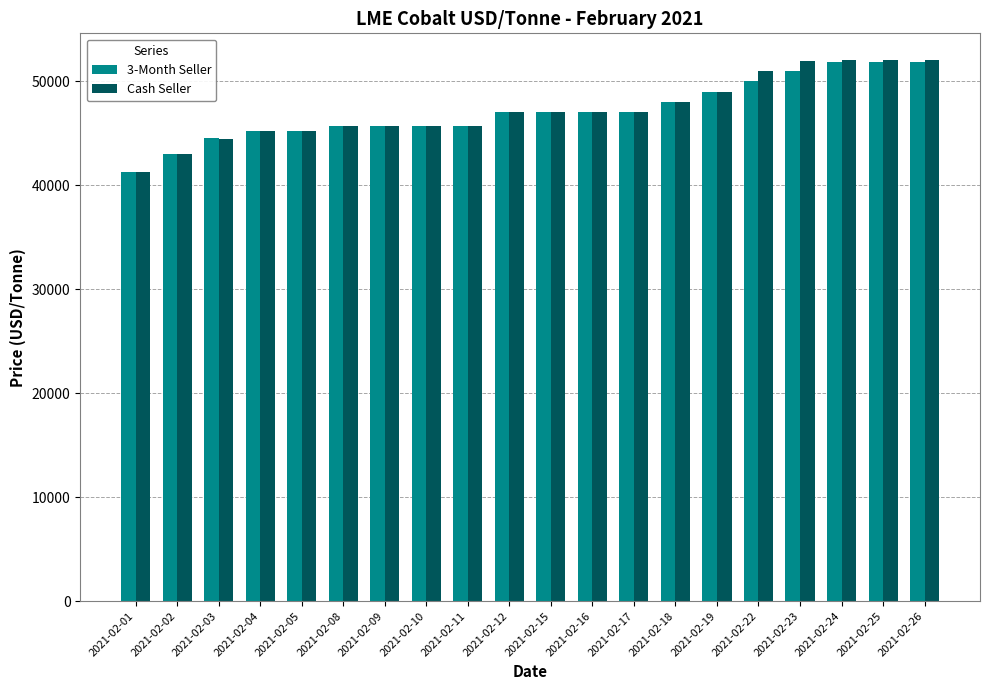

Is it true that Cash Seller equals 20777 at 2021-02-04?

False